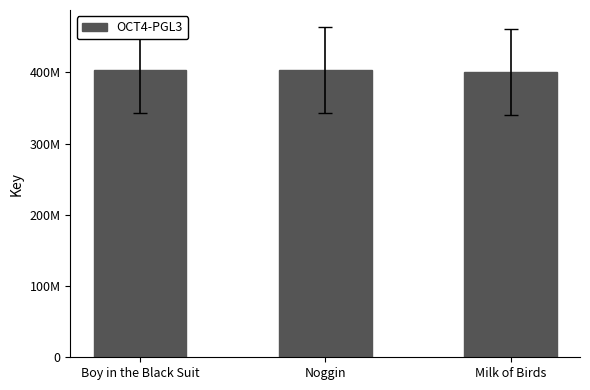

What is the average value?

402585177